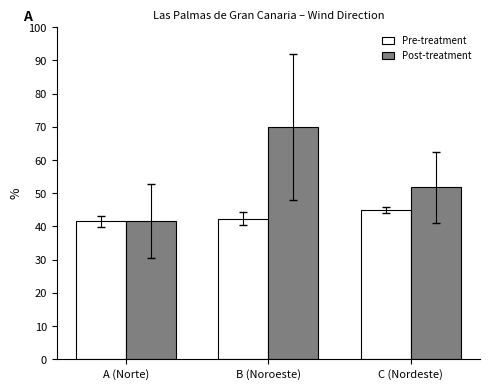

Between A (Norte) and B (Noroeste), which series saw the biggest shift?

Post-treatment